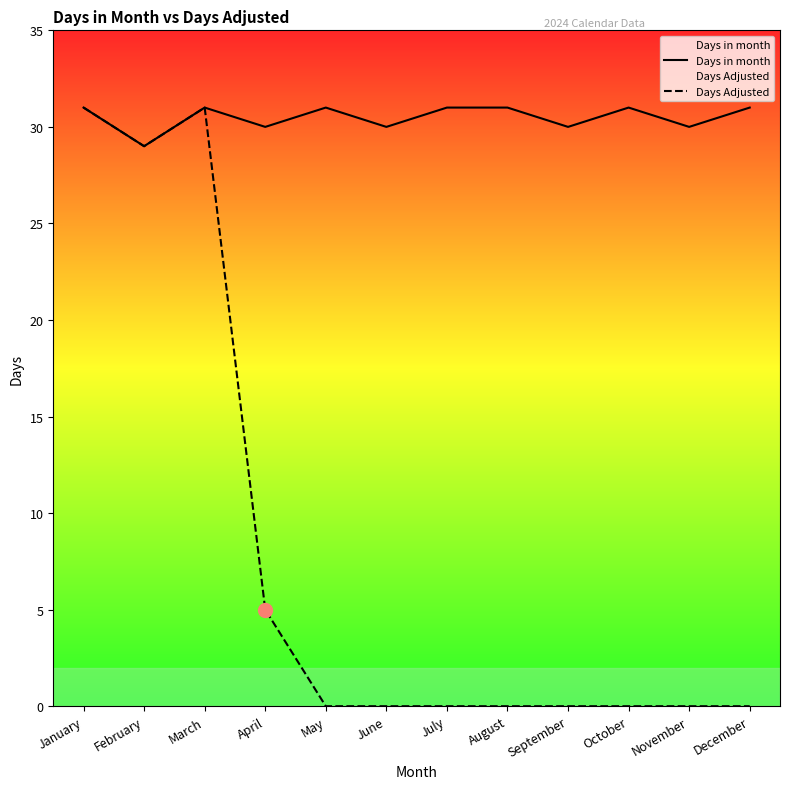

True or false: Days Adjusted and Days in month intersect in this chart.

False